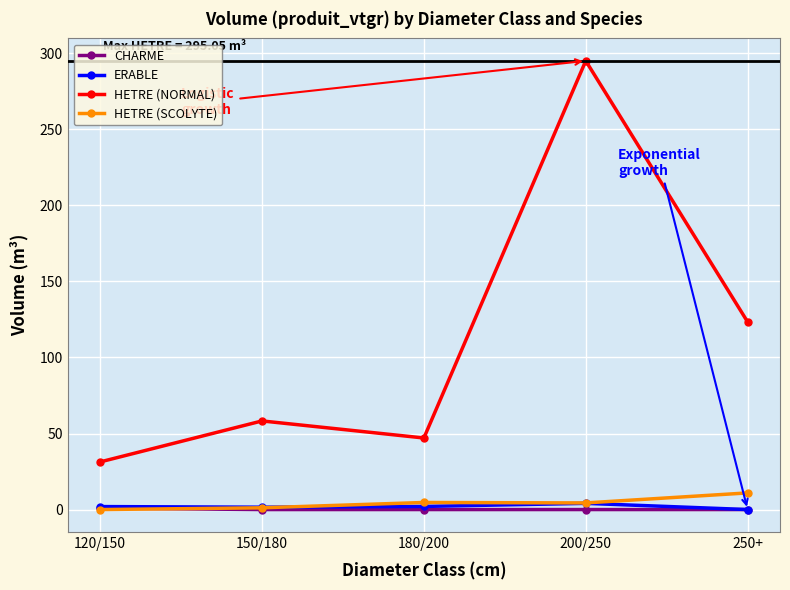

Which label corresponds to the largest value in the chart?

200/250